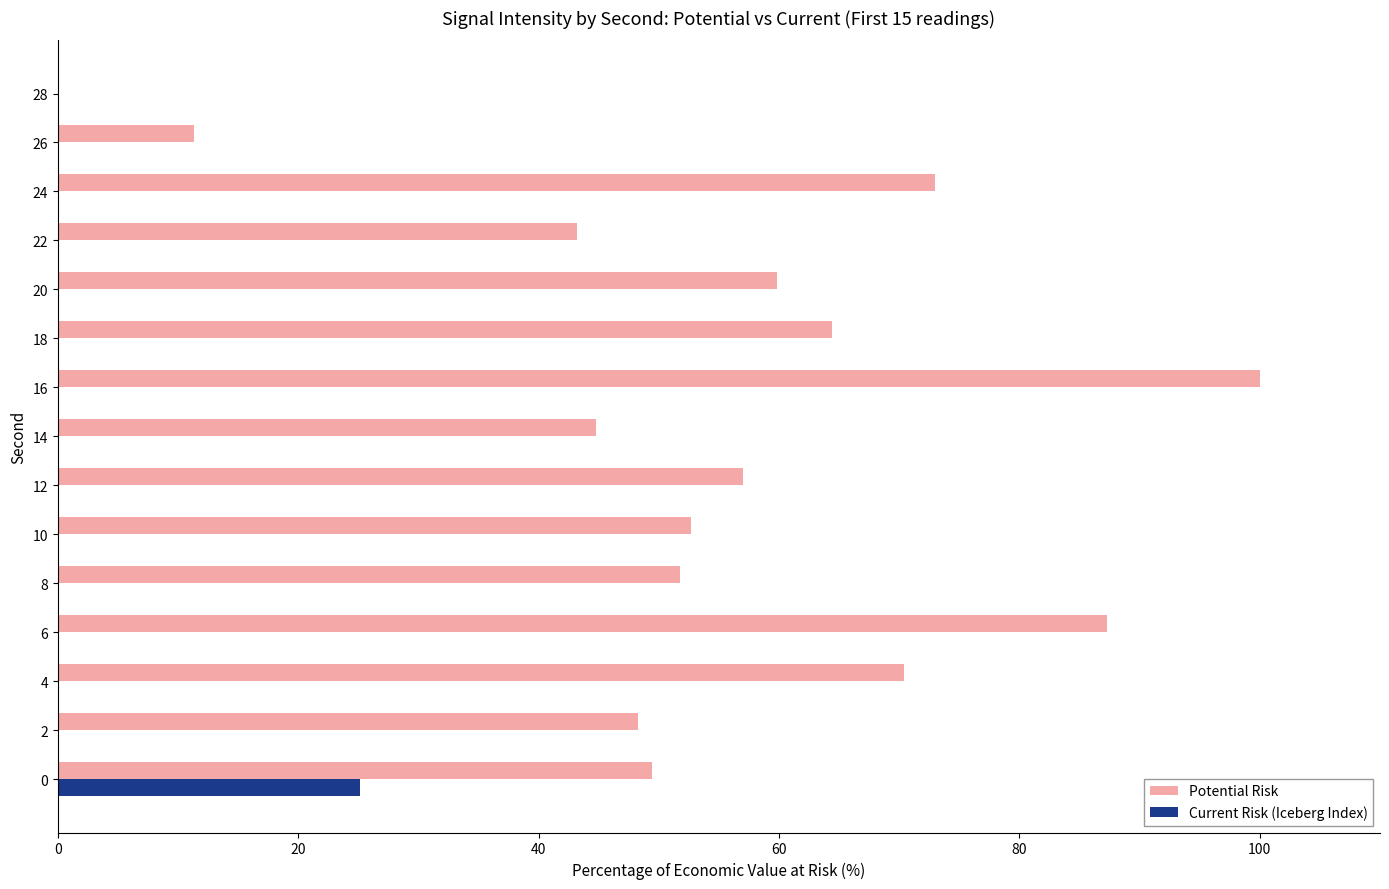

Which series changed the most between 12 and 26?

Potential Risk